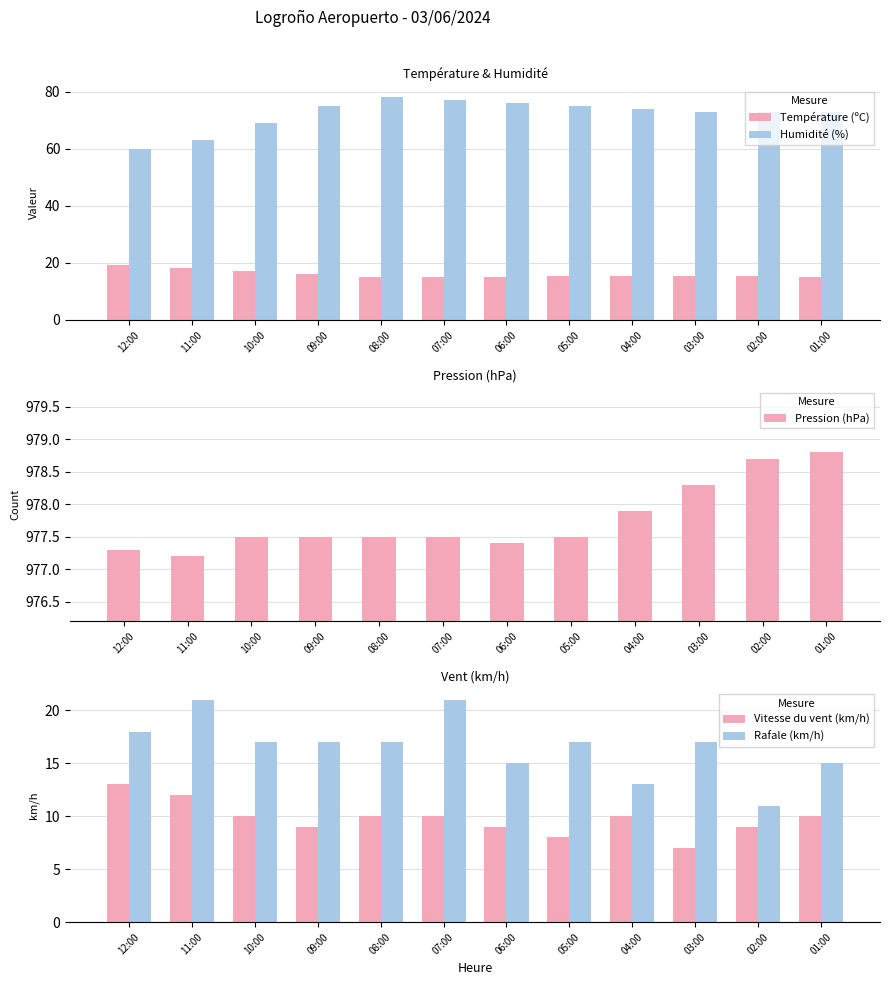

List the labels in order of Pression (hPa) value, smallest first.

11:00, 12:00, 06:00, 10:00, 09:00, 08:00, 07:00, 05:00, 04:00, 03:00, 02:00, 01:00